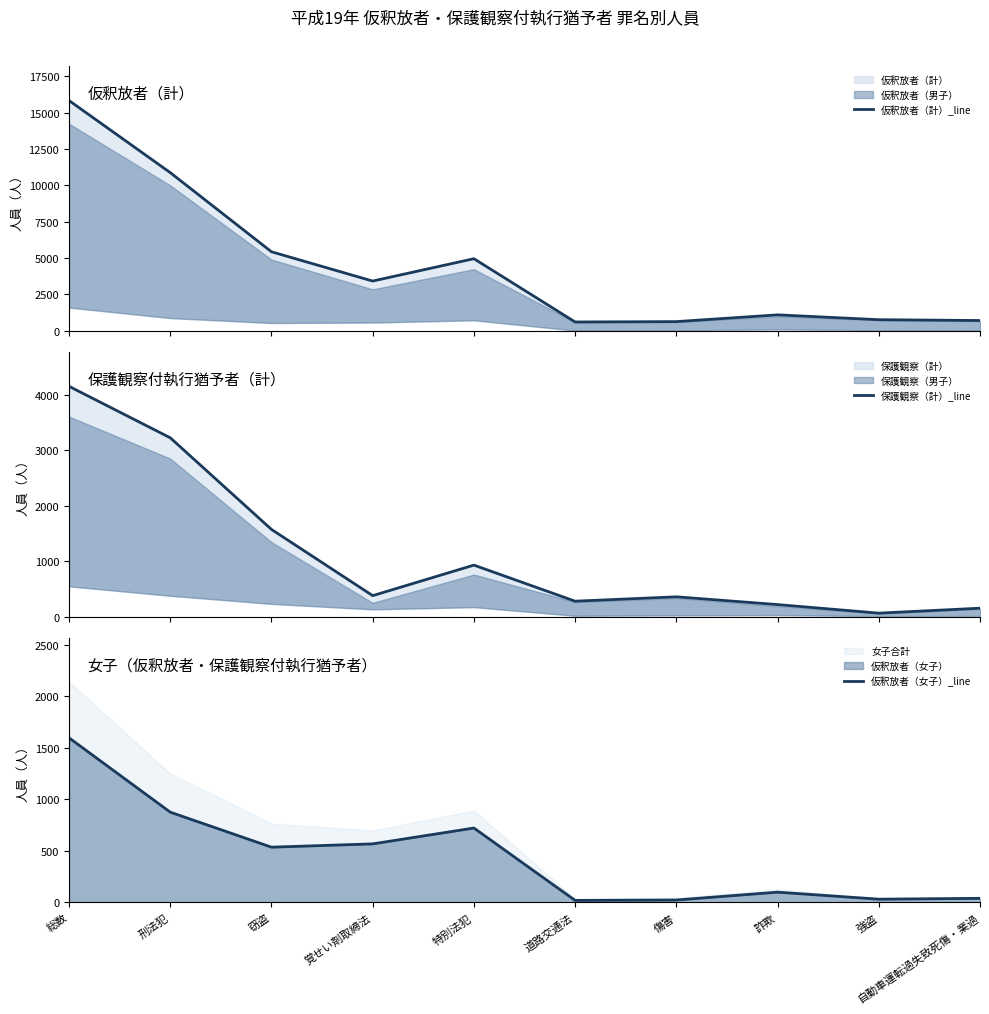

Where is 仮釈放者（計）_line nearest to the value 8219?

刑法犯